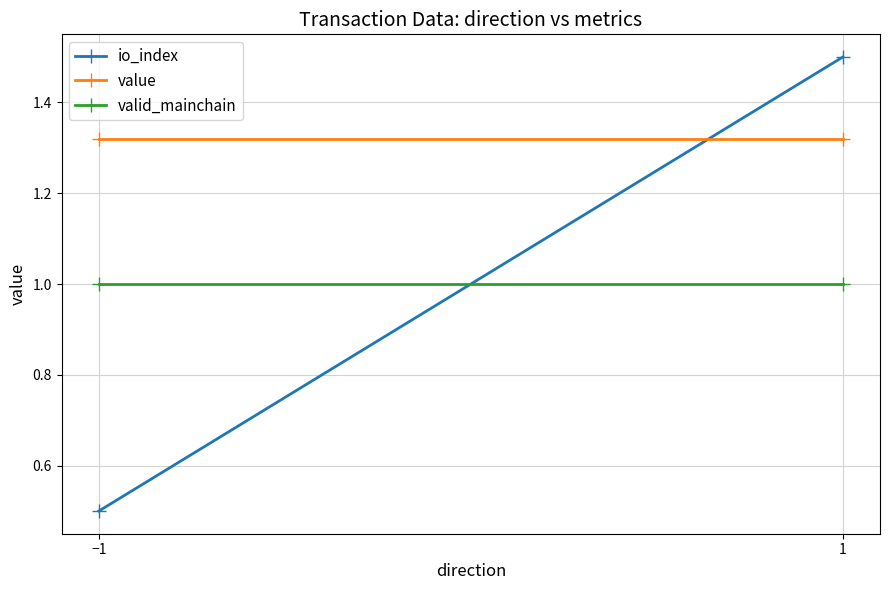

Reading left to right, what are all the values shown in this chart?

io_index: 0.5	1.5
value: 1.3	1.3
valid_mainchain: 1.0	1.0